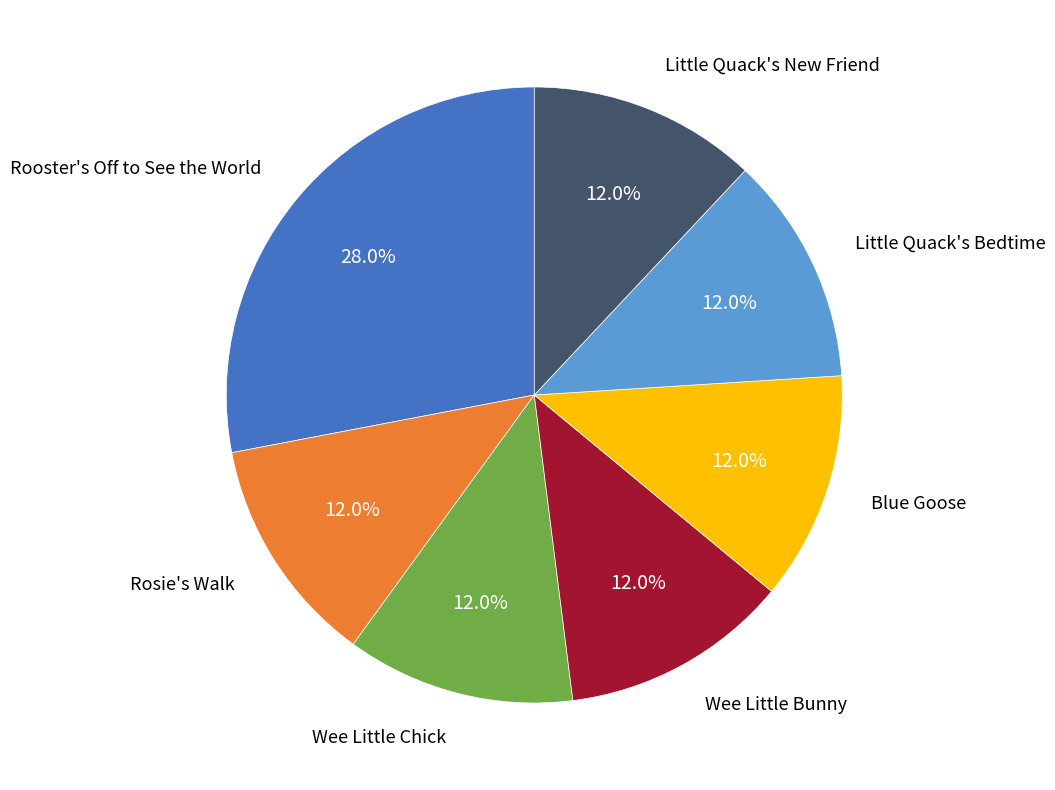

What percentage is the Little Quack's Bedtime slice, to the nearest percent?

12%